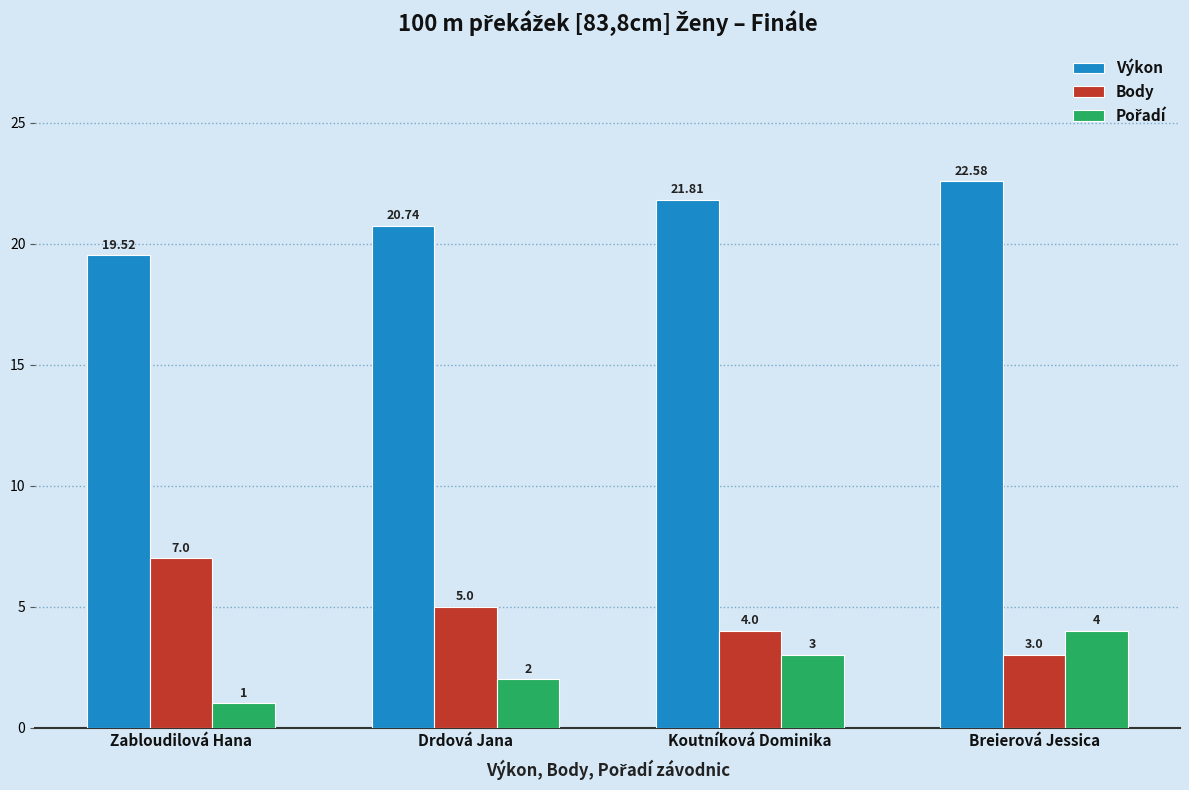

What is the sum of all Body values?

19.0